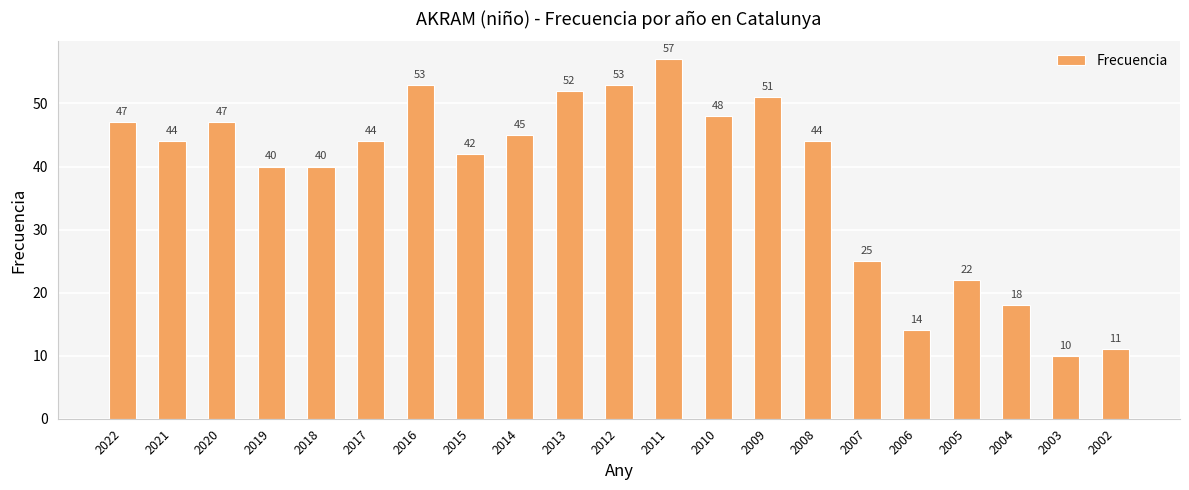

What is the value of the 7th bar from the left?

53